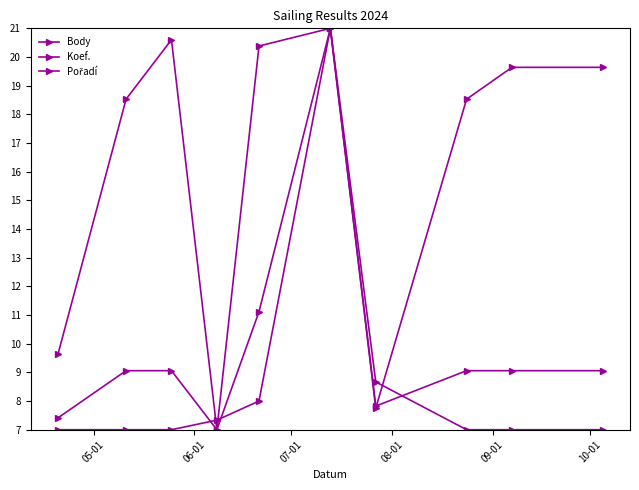

What is the difference between the second highest and minimum values in the Body series?

13.6